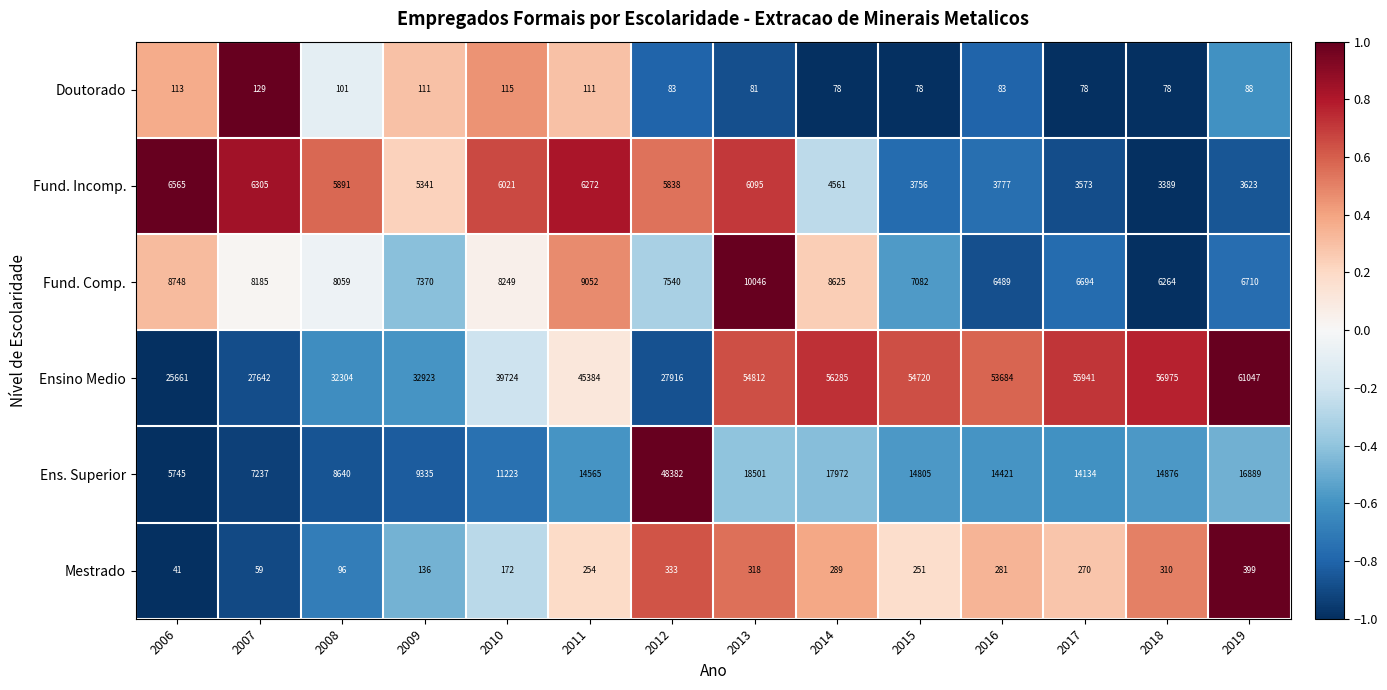

What value does the Ensino Medio series have at 2012?

27916